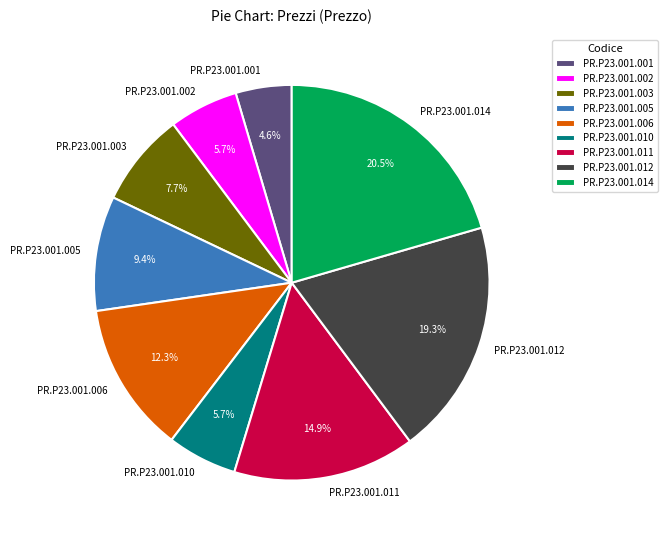

Do PR.P23.001.010 and PR.P23.001.001 together represent more than half of the pie?

No